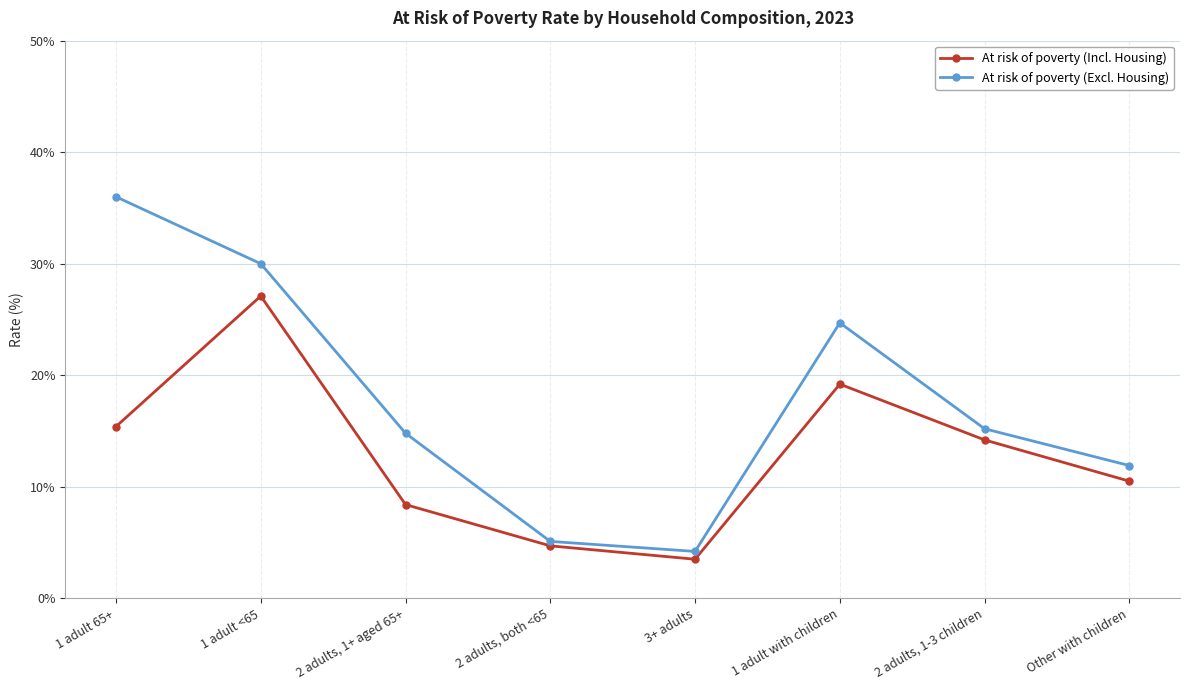

What is the sum of the At risk of poverty (Excl. Housing) values at 1 adult 65+ and 1 adult <65?

66.0